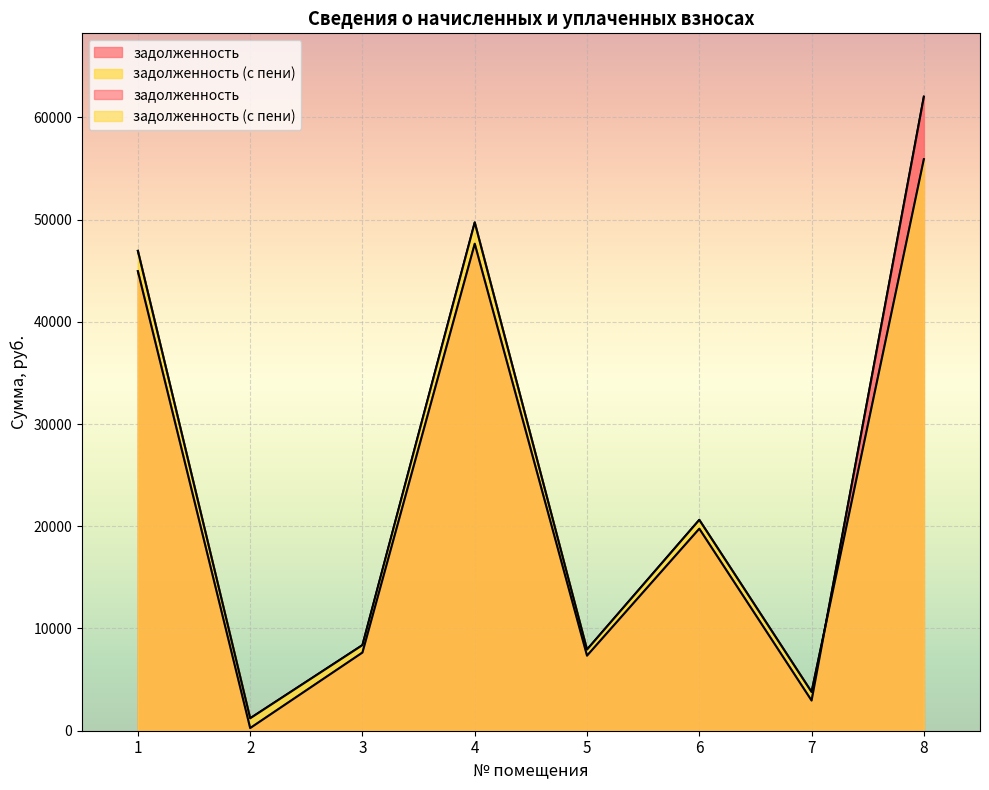

Reading right to left, extract all data points from this chart.

задолженность: 62010.9	2952.4	19759.7	7341.6	47630.3	7647.4	259.4	44947.4
задолженность (с пени): 55899.9	3791.0	20623.7	7939.2	49715.9	8374.6	1217.0	46934.6